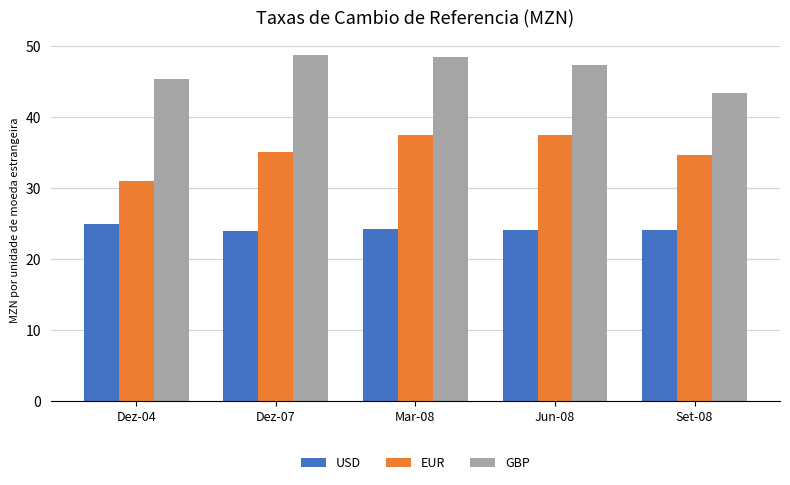

What is the average value of the EUR series?

35.1